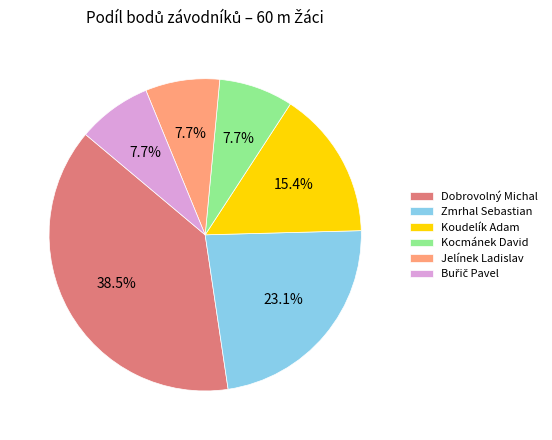

Which category has the biggest portion of the pie?

Dobrovolný Michal